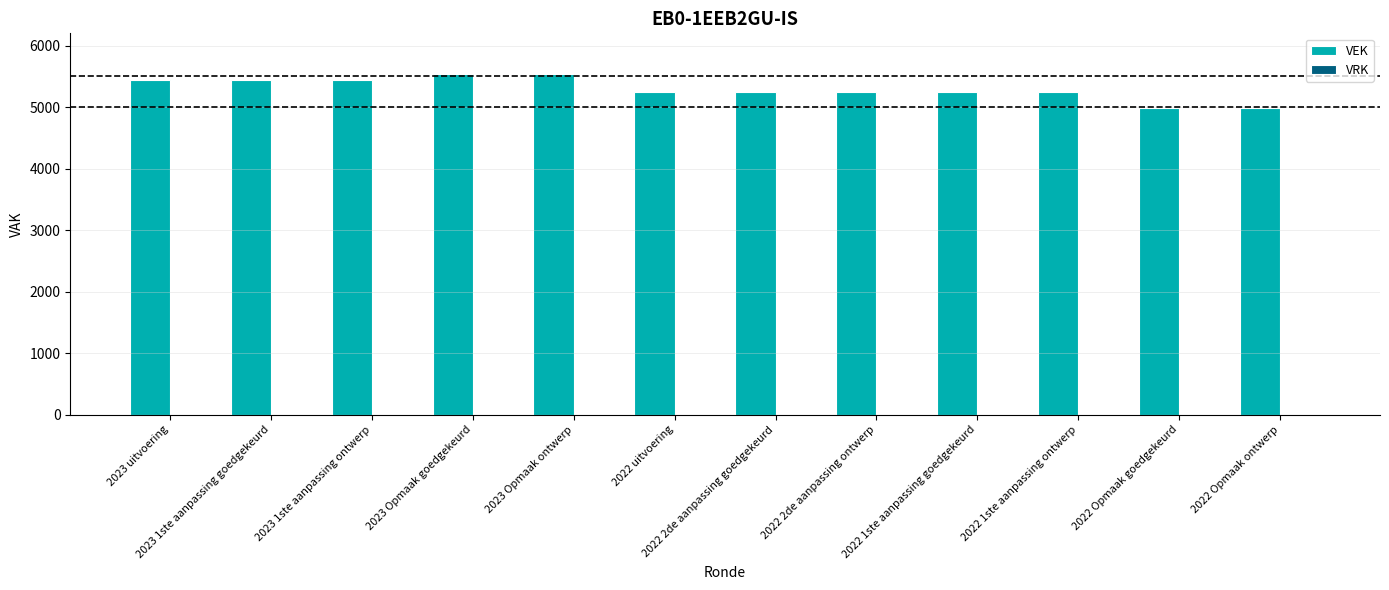

What is the difference between the maximum and minimum values?

550